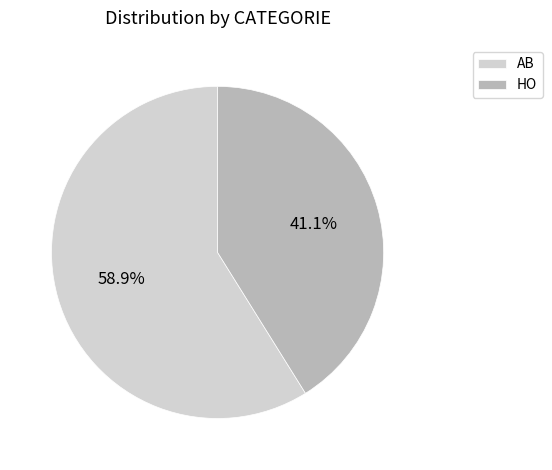

Rank the categories by value from highest to lowest.

AB, HO